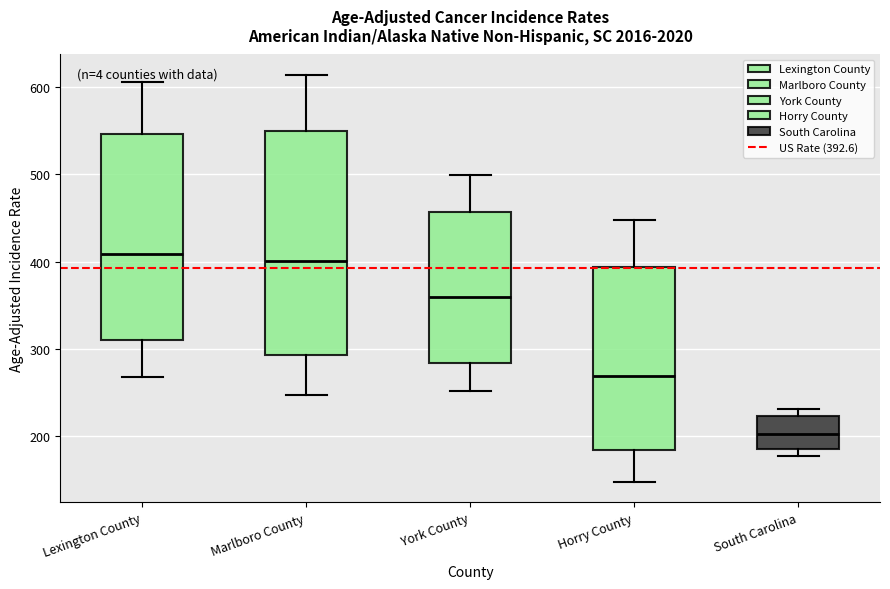

Which box has the lowest median line?

South Carolina